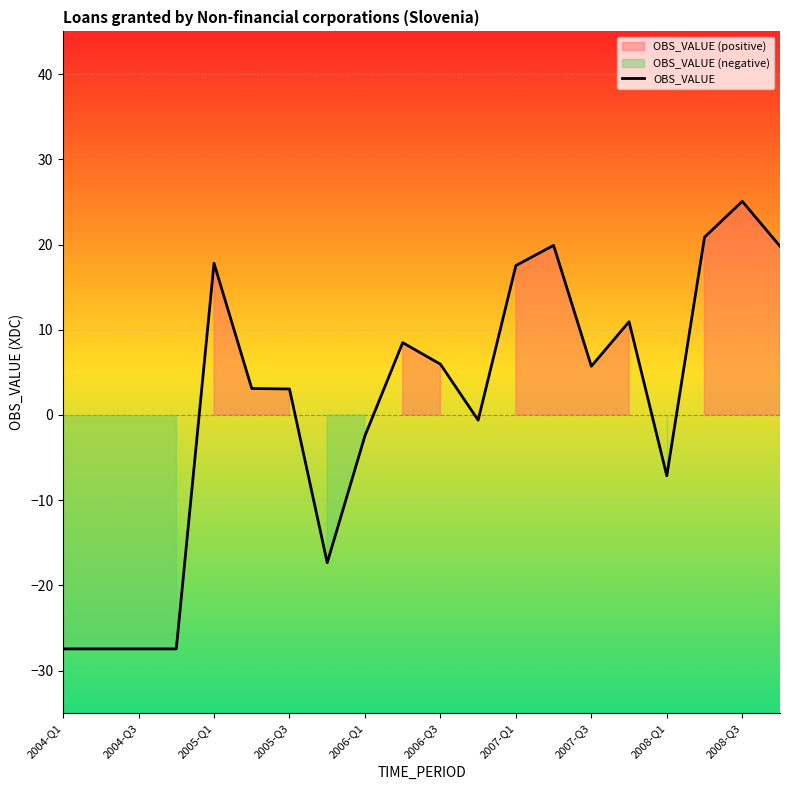

Count the number of data series in this chart.

1